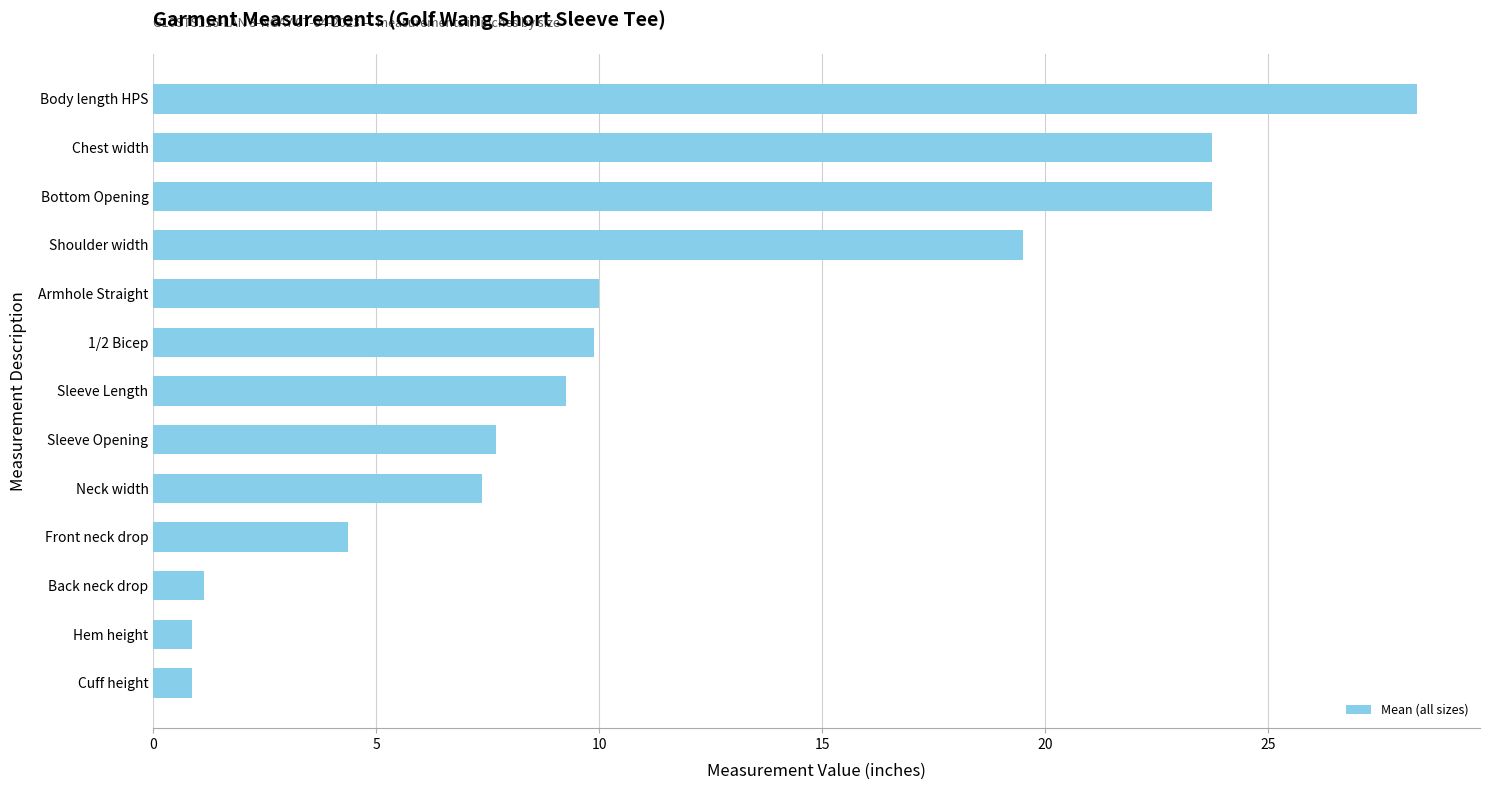

The chart shows a value of 11.8 at Neck width. True or false?

False